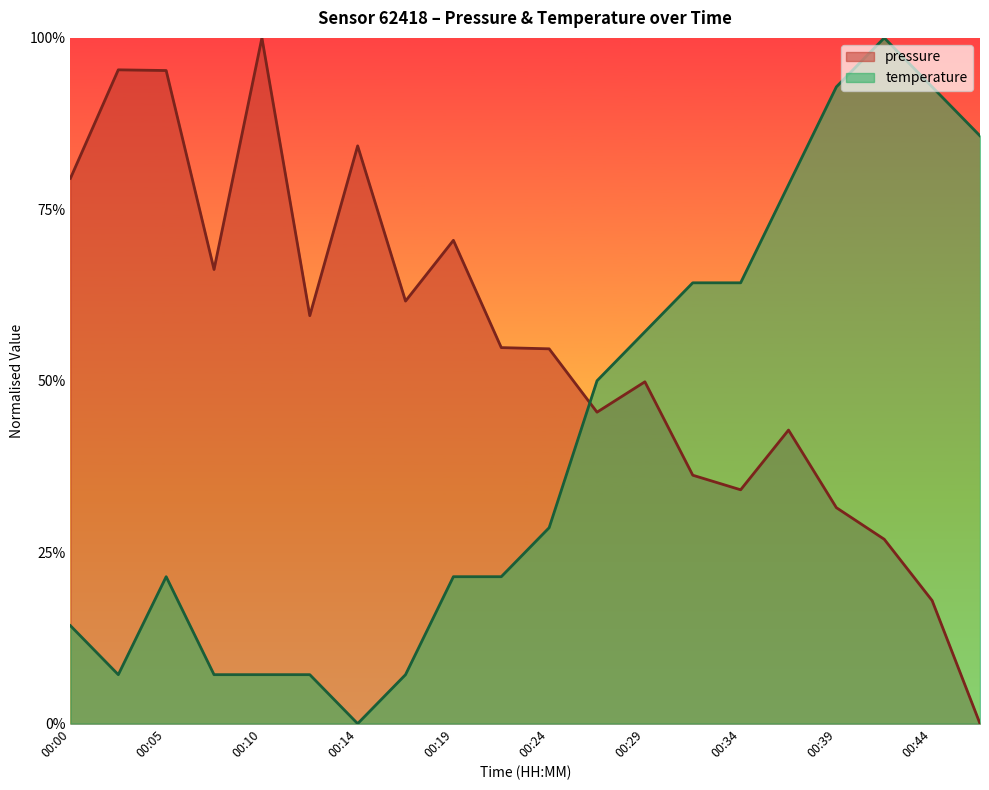

Reading left to right, list all the values displayed in this chart.

pressure: 00:00=0.8	00:02=1.0	00:05=1.0	00:07=0.7	00:10=1.0	00:12=0.6	00:14=0.8	00:17=0.6	00:19=0.7	00:22=0.5	00:24=0.5	00:27=0.5	00:29=0.5	00:32=0.4	00:34=0.3	00:36=0.4	00:39=0.3	00:41=0.3	00:44=0.2	00:46=0.0
temperature: 00:00=0.1	00:02=0.1	00:05=0.2	00:07=0.1	00:10=0.1	00:12=0.1	00:14=0.0	00:17=0.1	00:19=0.2	00:22=0.2	00:24=0.3	00:27=0.5	00:29=0.6	00:32=0.6	00:34=0.6	00:36=0.8	00:39=0.9	00:41=1.0	00:44=0.9	00:46=0.9